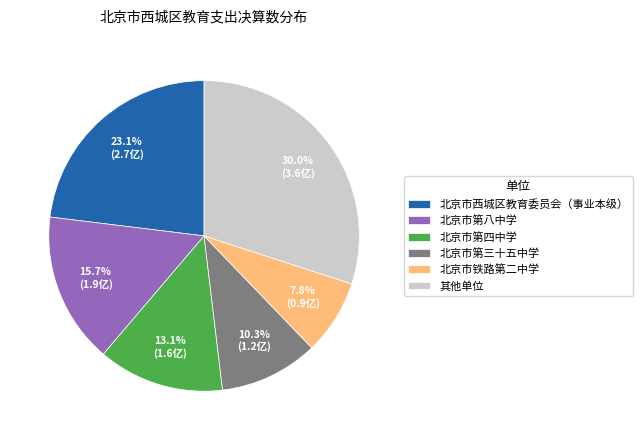

What portion of the pie excludes 北京市第三十五中学?

89.7%